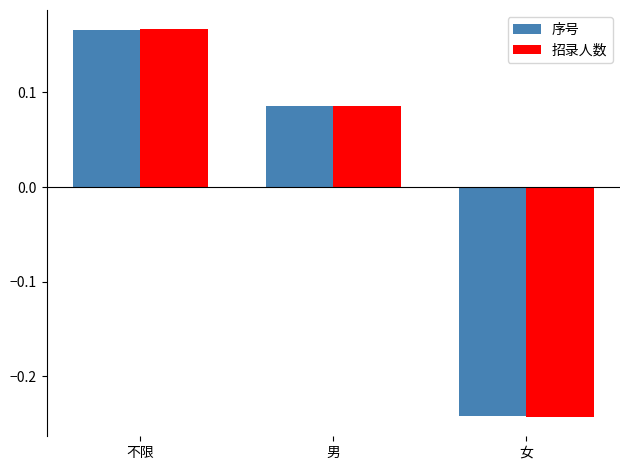

Rank the categories by 序号 value from highest to lowest.

不限, 男, 女